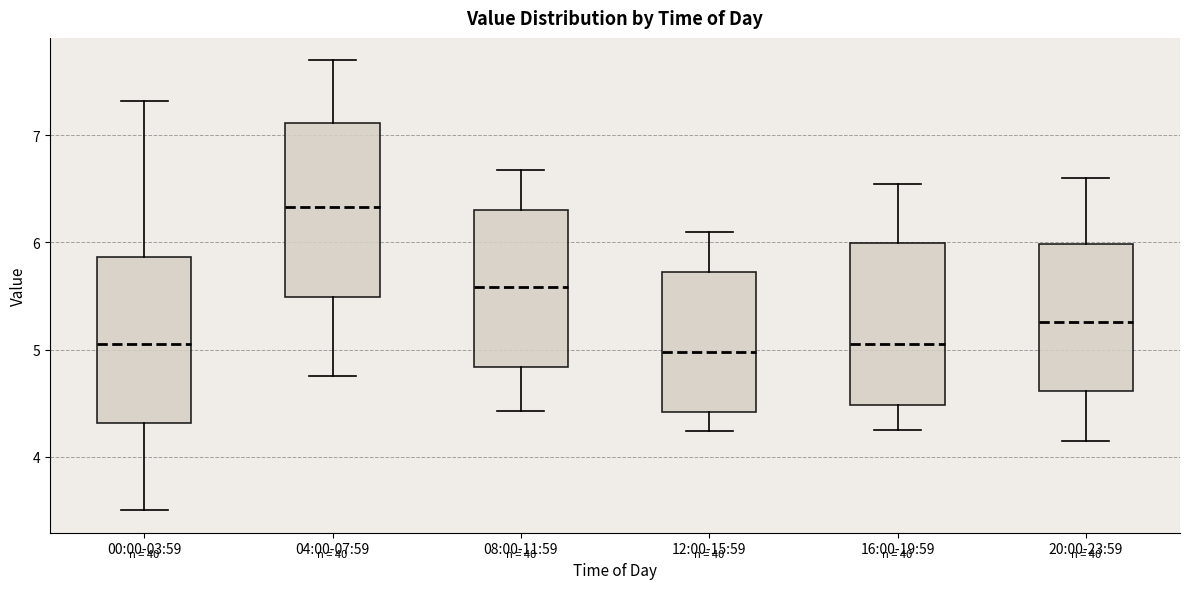

Which box has the highest median line?

04:00-07:59